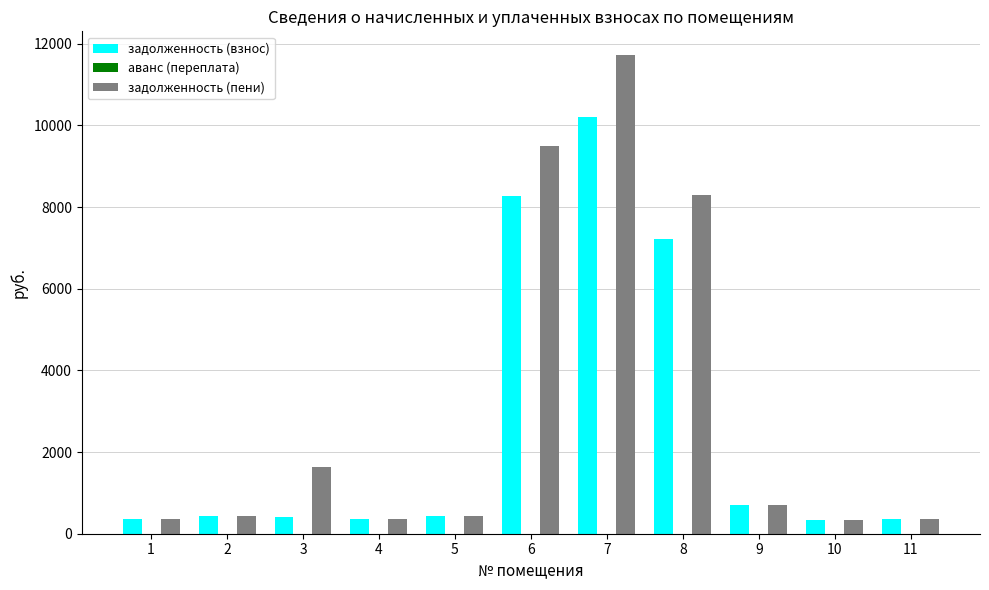

How many bars are there in each group?

2